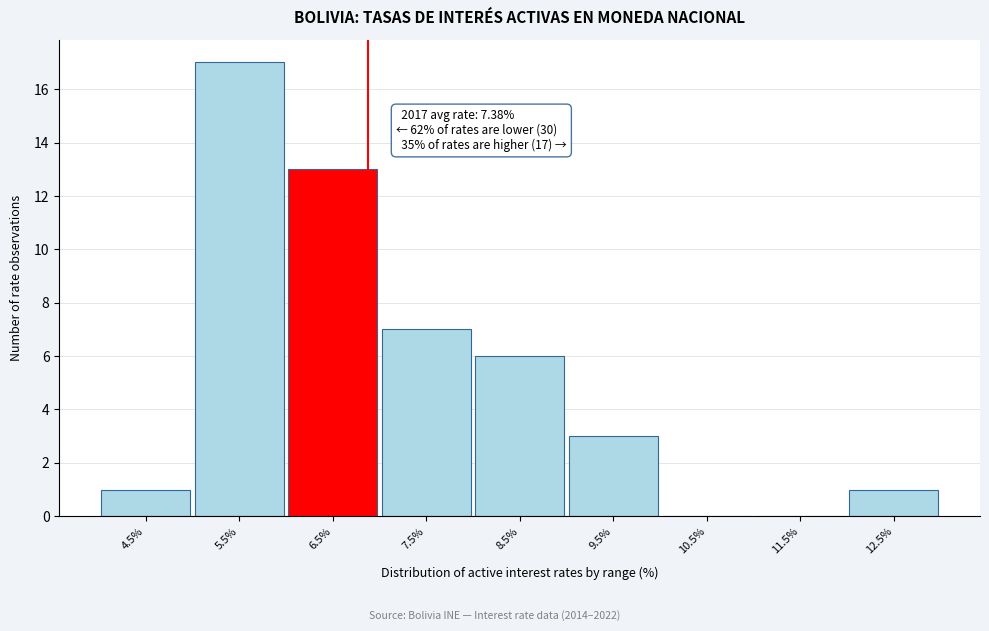

Reading left to right, what are all the values shown in this chart?

4.5%=1	5.5%=17	6.5%=13	7.5%=7	8.5%=6	9.5%=3	10.5%=0	11.5%=0	12.5%=1